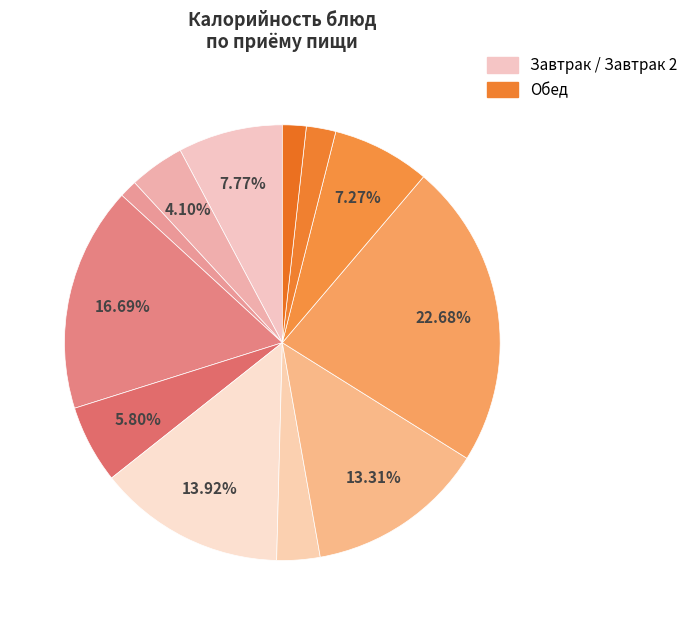

What is the largest slice in the pie chart?

Плов из птицы